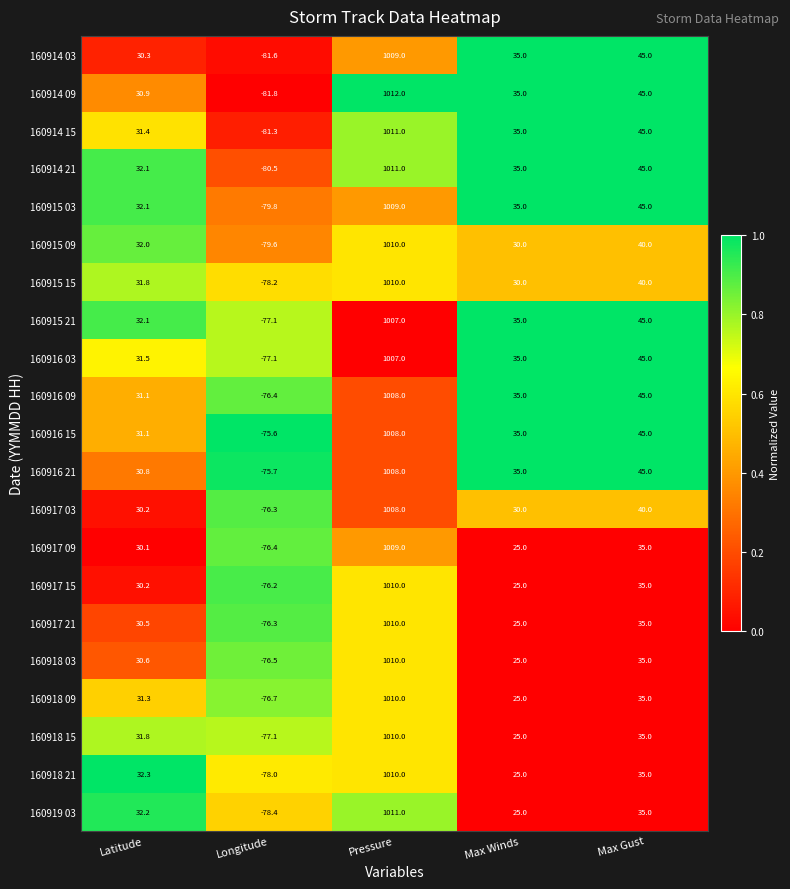

List the labels in order of 160917 09 value, smallest first.

Longitude, Max Winds, Latitude, Max Gust, Pressure